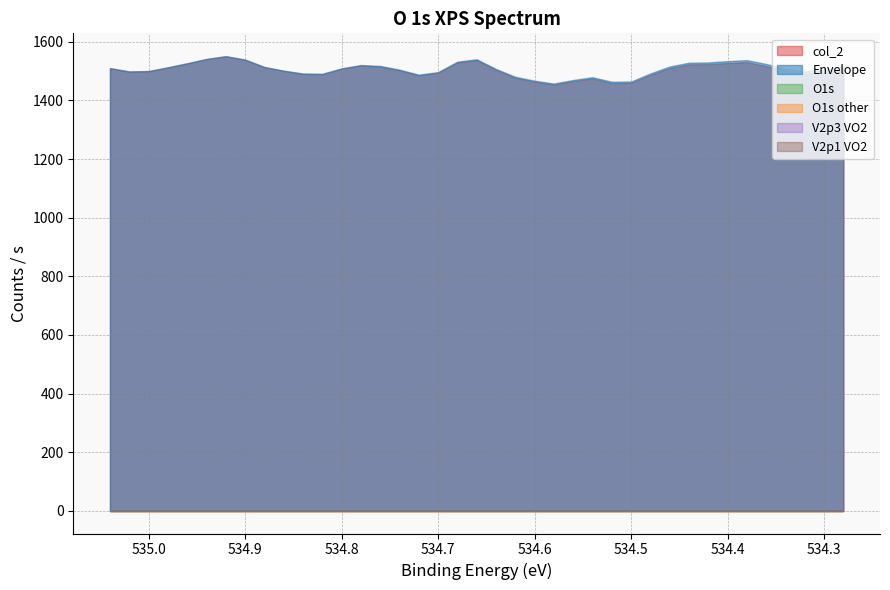

True or false: O1s and Envelope cross at least once.

False